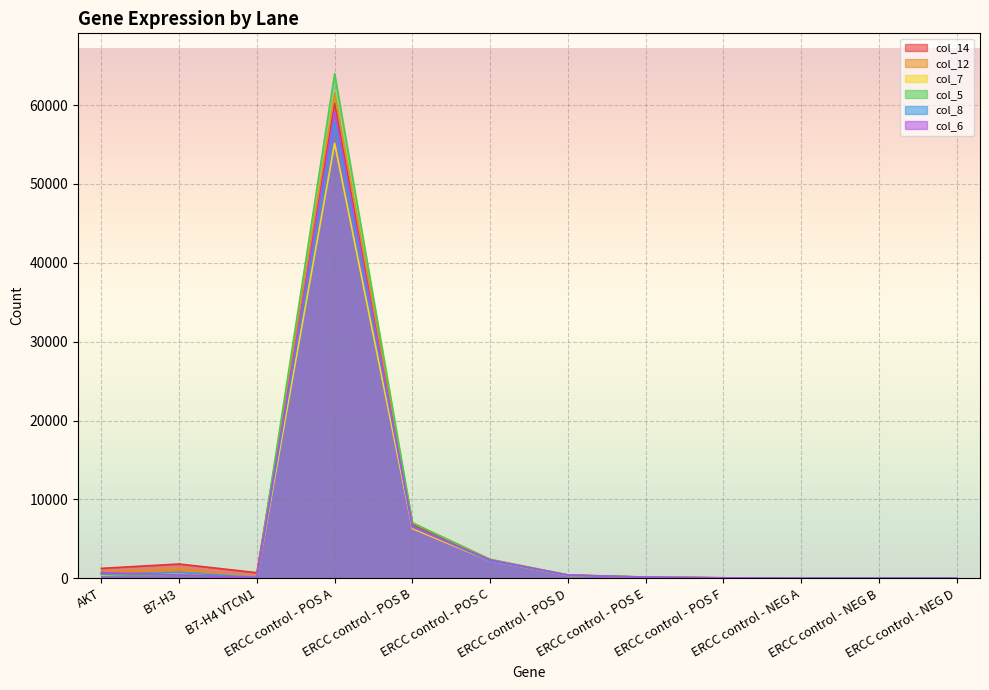

How many data points in col_7 are above 363?

5